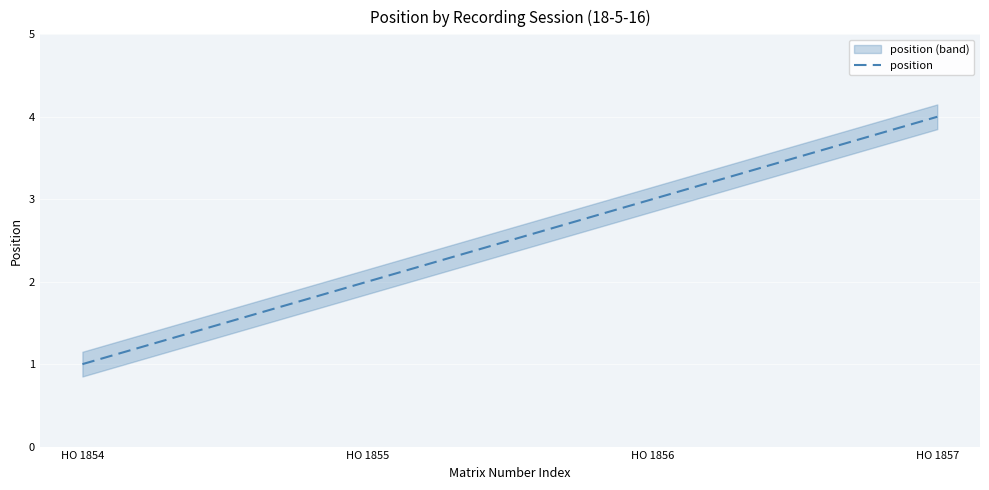

At which label does the data first exceed 3?

HO 1857